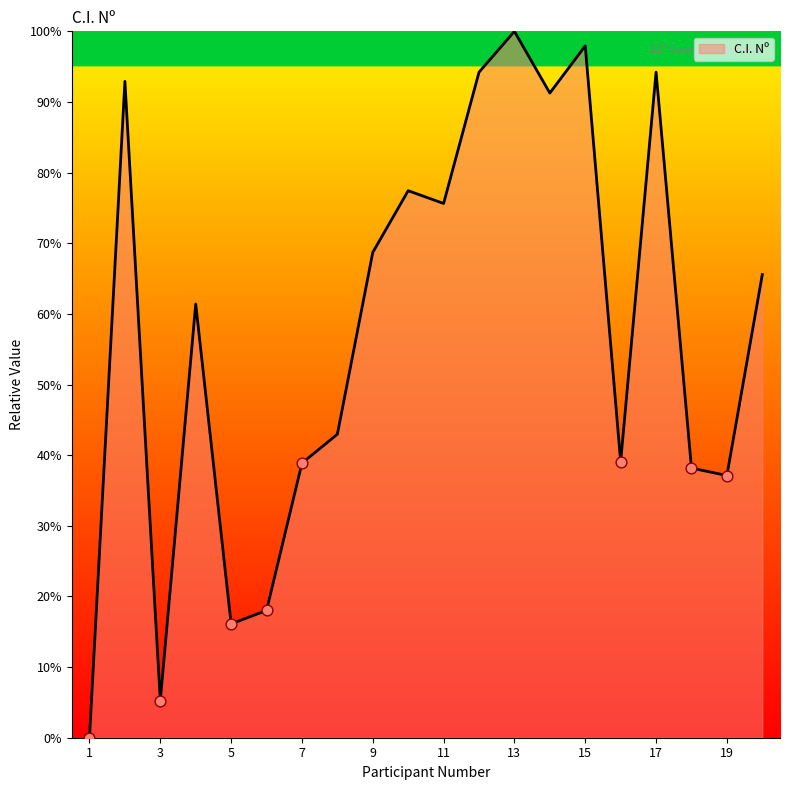

What is the difference between the maximum and minimum values?

100.0